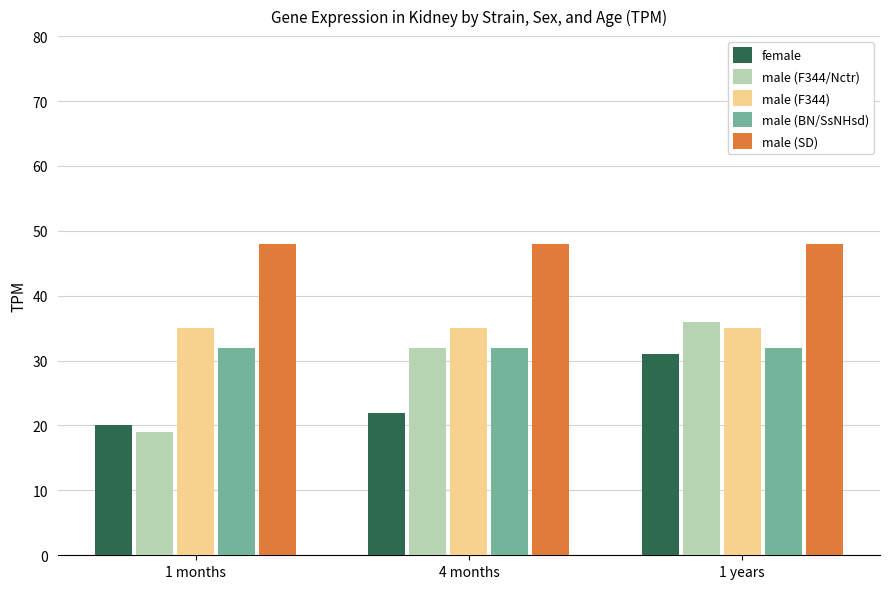

What is the total value across all series at 1 years?

182